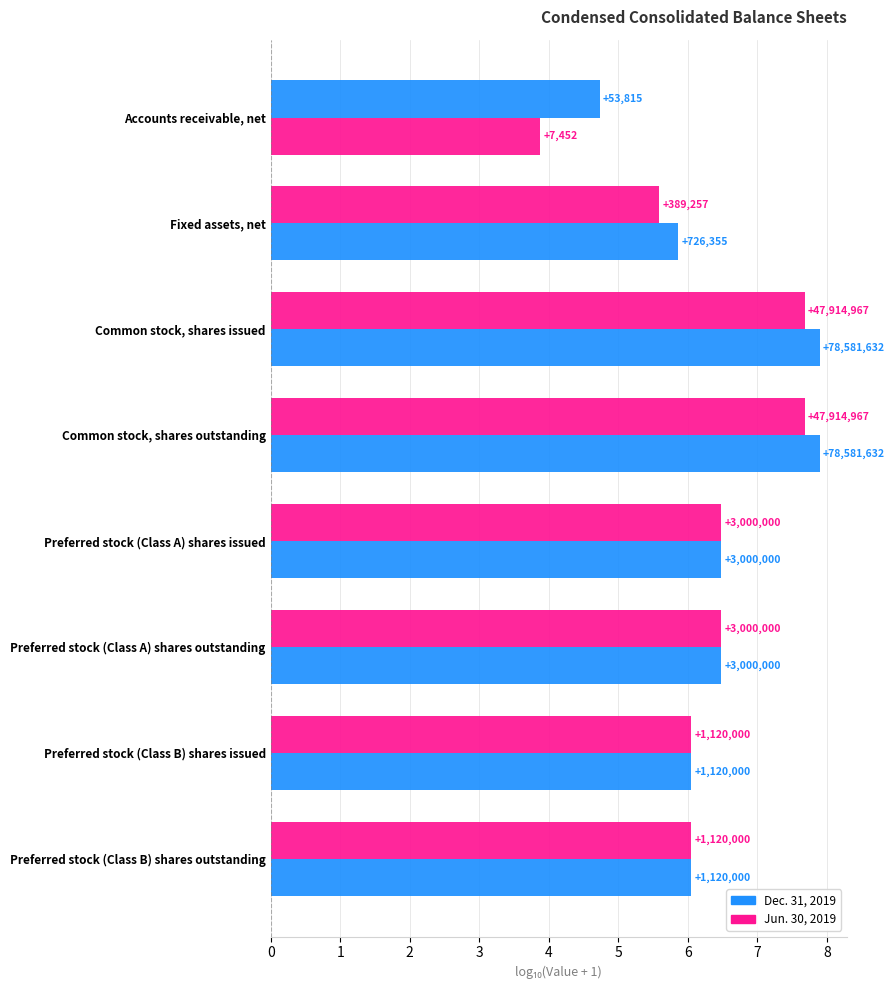

What is the maximum value shown in the chart?

7.9